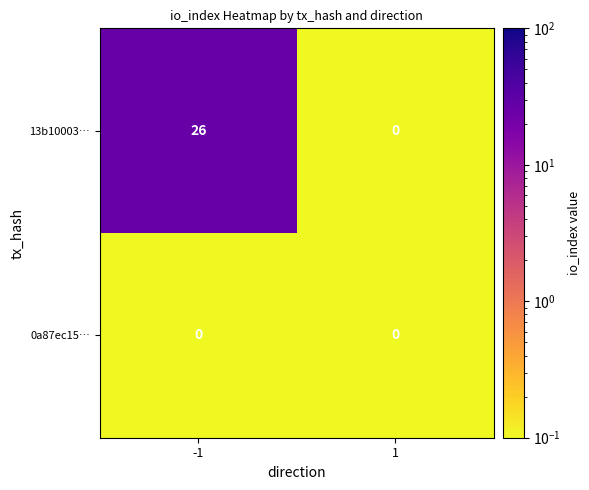

The value of 13b10003… at -1 is 26. True or false?

True